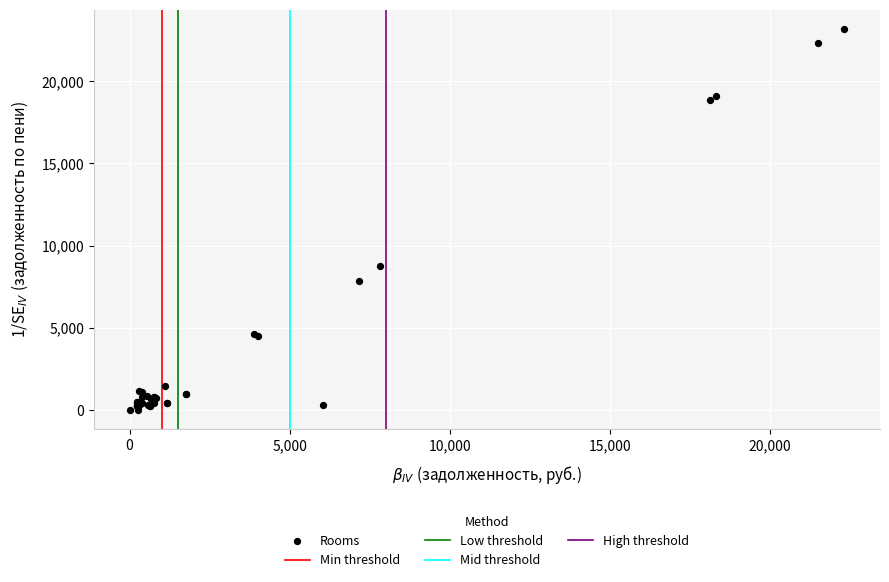

What Y value in the scatter plot is closest to 11599?

8733.7